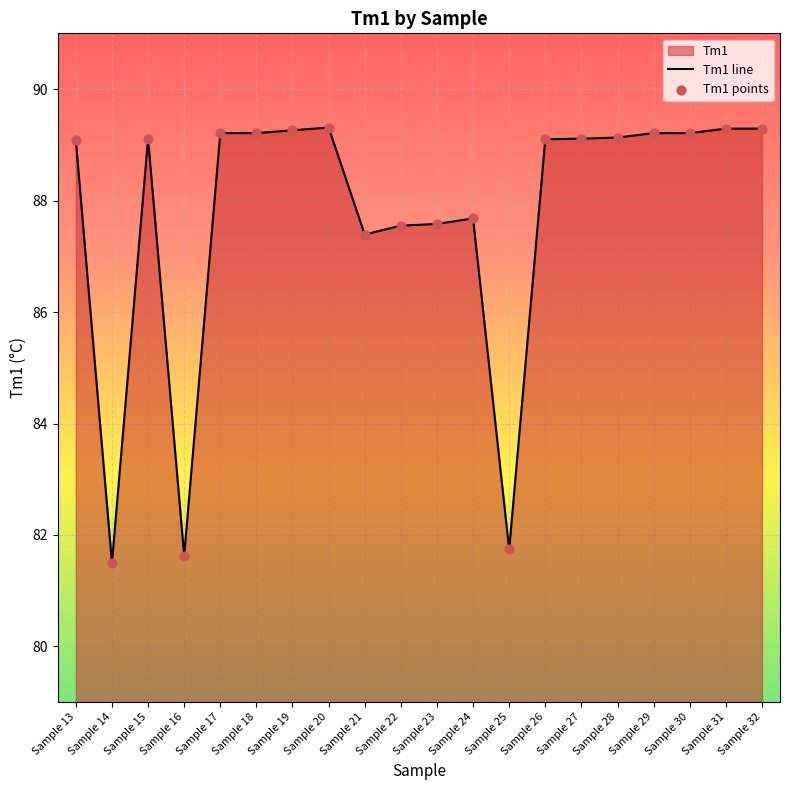

Which series reaches the maximum Y coordinate?

Tm1 line